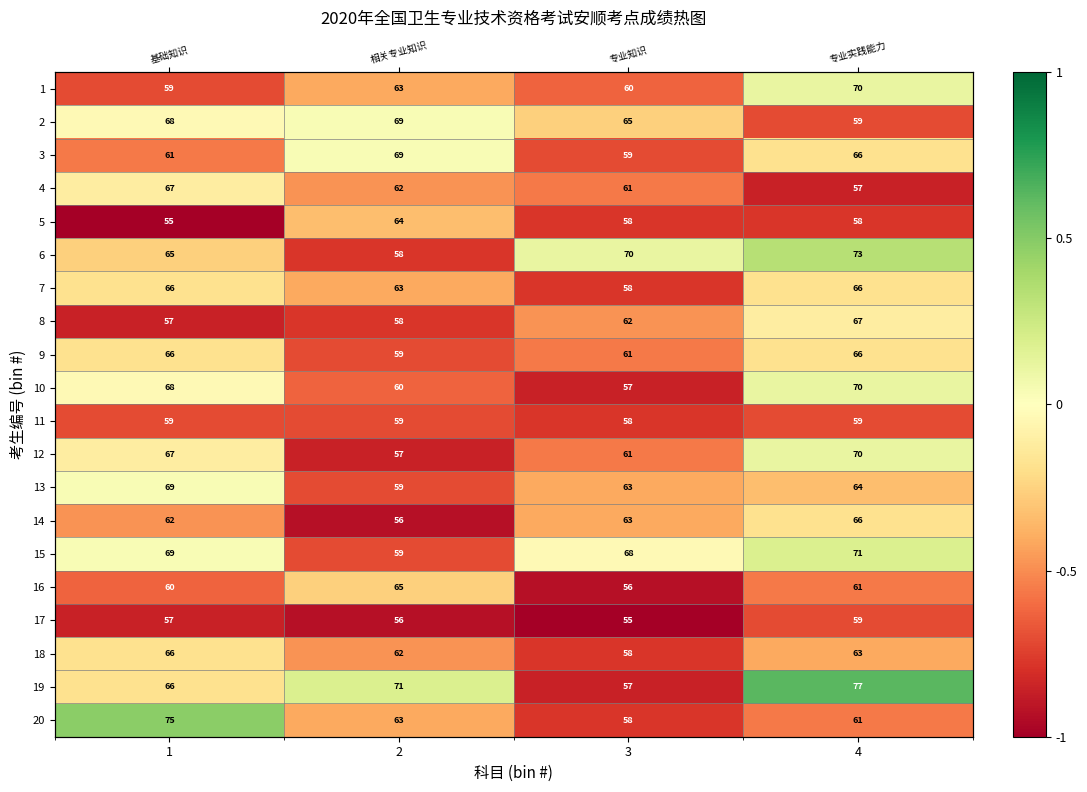

At which label does 20 reach its minimum?

3